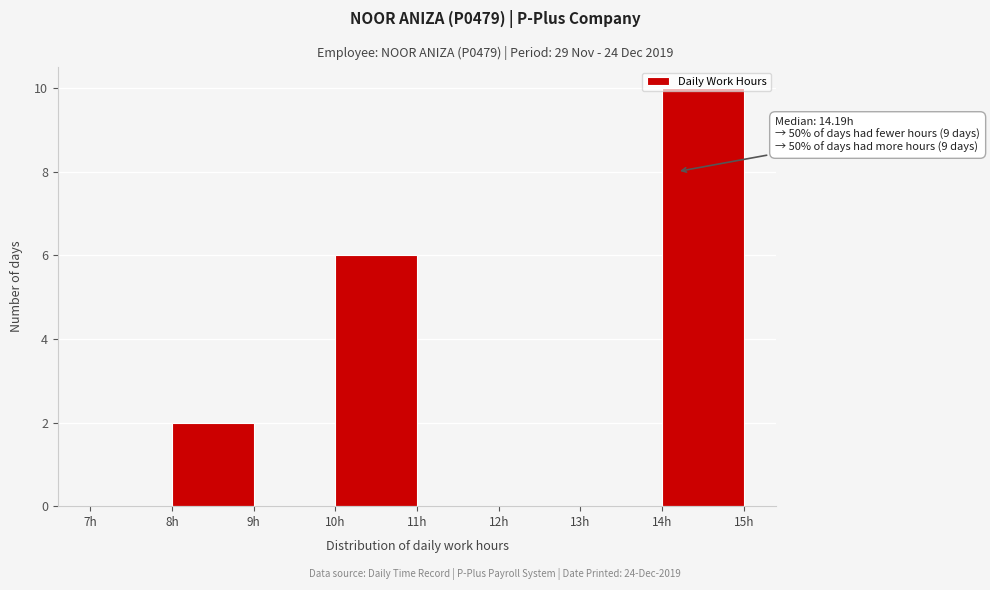

Which range on the x-axis has the tallest bar?

14 to 15